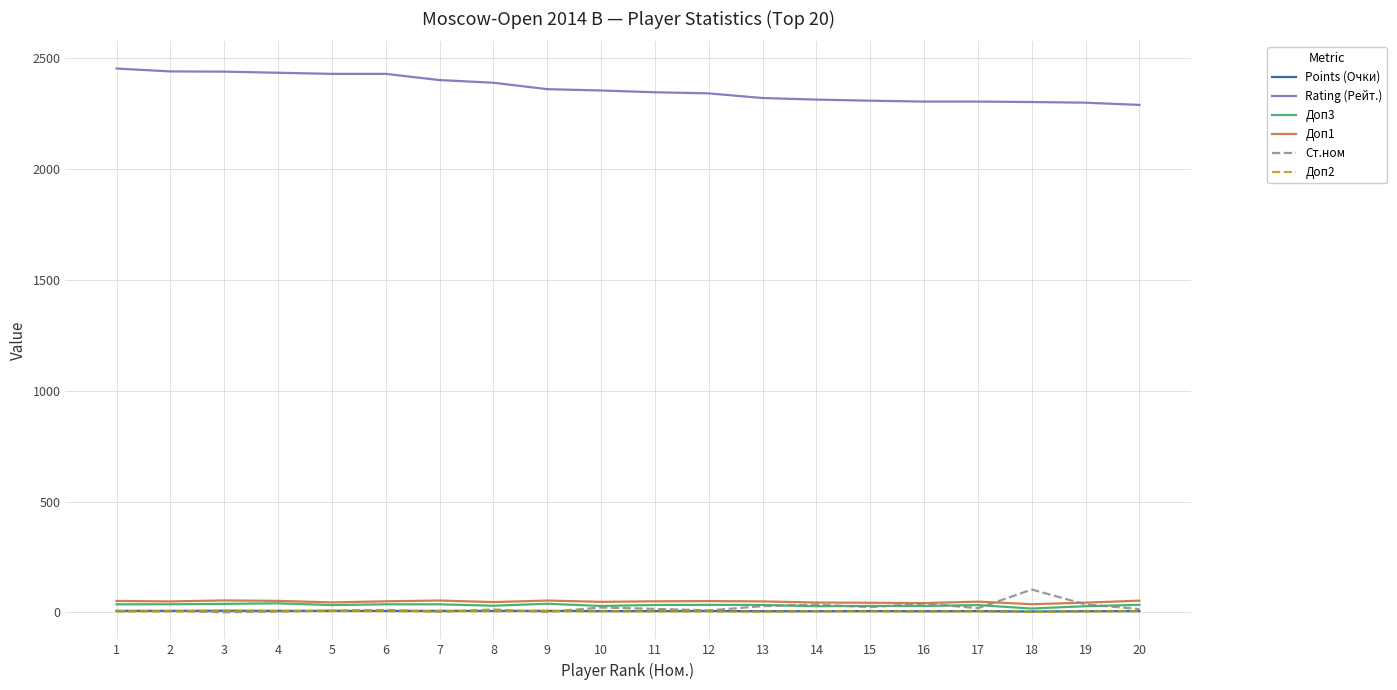

True or false: Доп2 and Доп1 cross at least once.

False